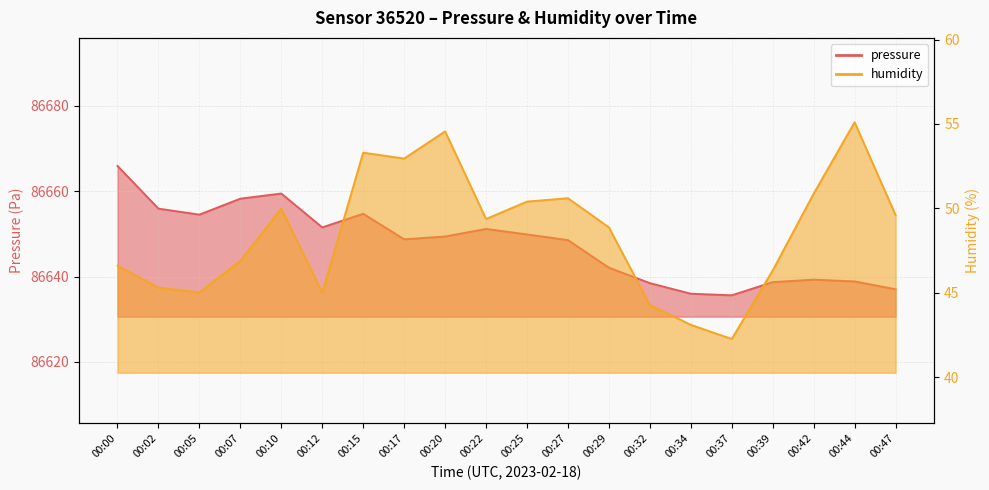

At which category is the sum across all series the highest?

00:00